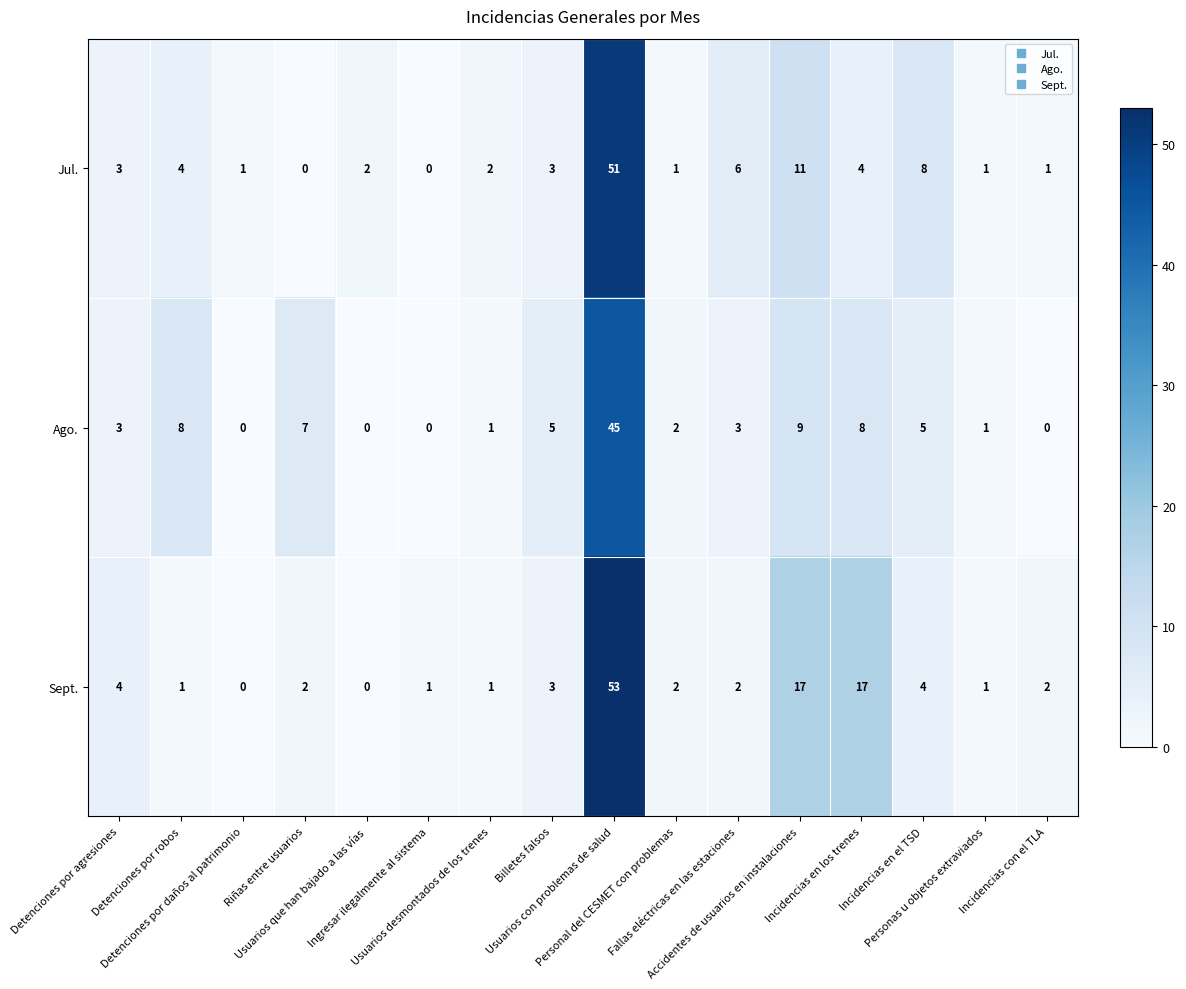

What is the difference between the second highest and minimum values in the Jul. series?

11